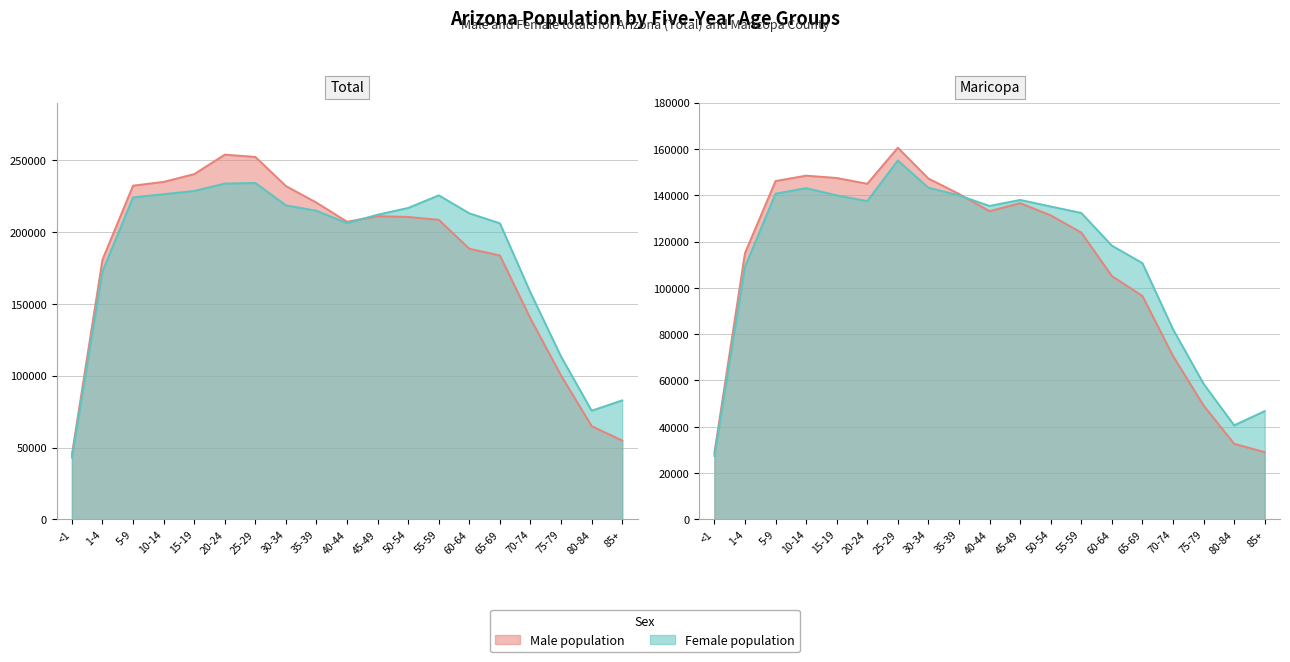

True or false: Total_Male and Total_Female intersect in this chart.

True